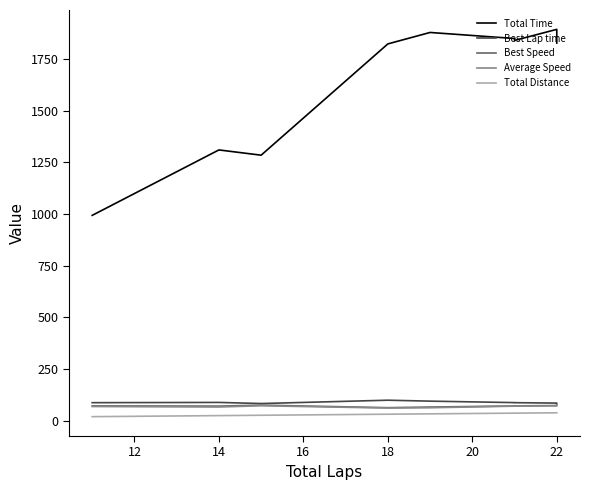

True or false: Best Lap time and Total Distance intersect in this chart.

False